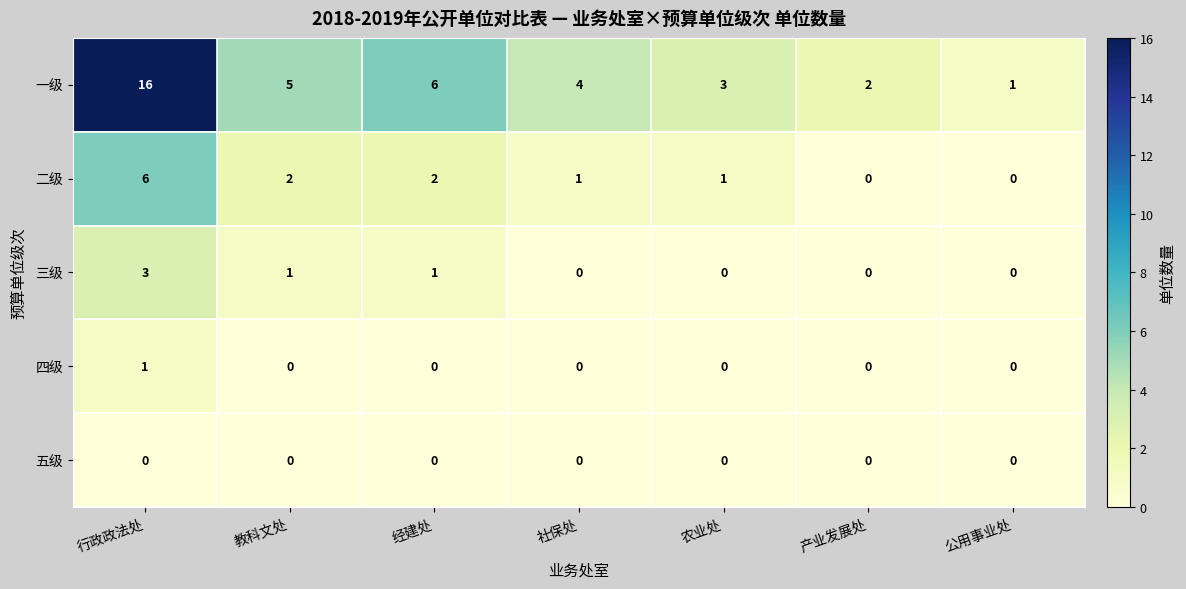

True or false: 五级 has a value of 0 at 社保处.

True